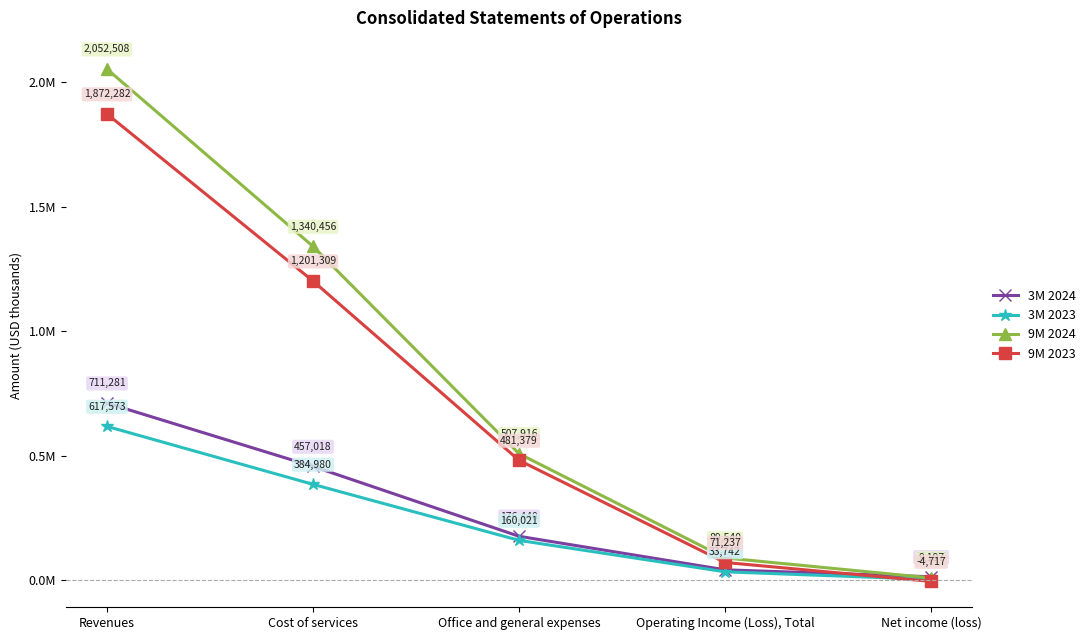

Where do 3M 2024 and 9M 2023 first cross each other?

Operating Income (Loss), Total and Net income (loss)